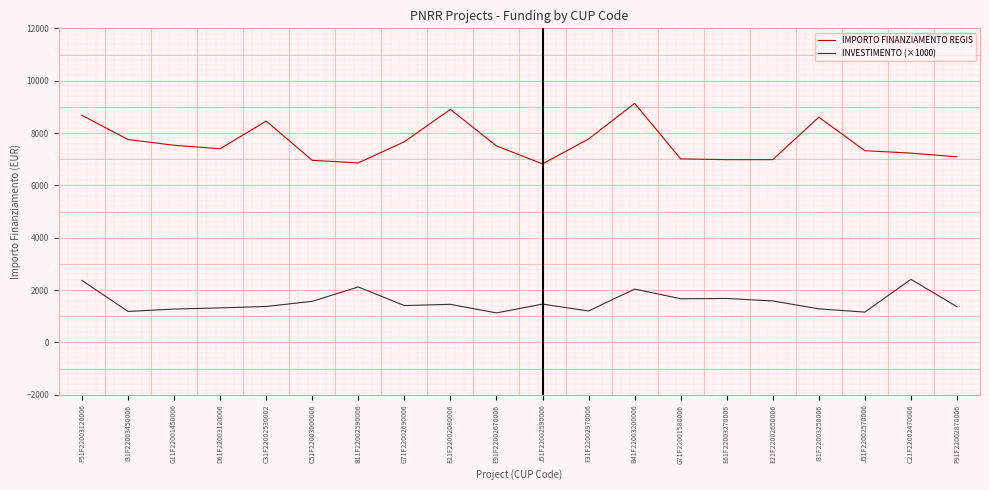

Rank the series at E61F22003270006 from highest to lowest value.

IMPORTO FINANZIAMENTO REGIS, INVESTIMENTO (×1000)